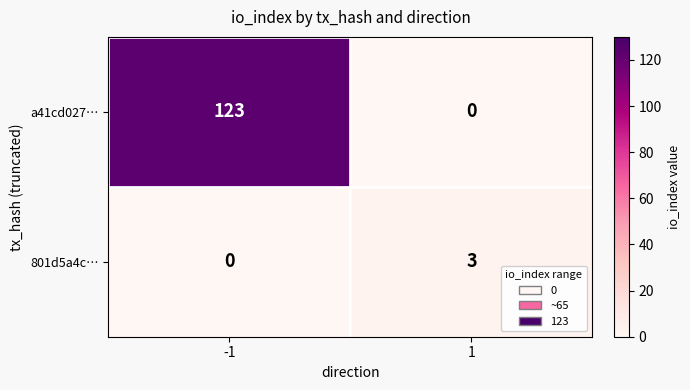

Which series has the largest total across all categories?

a41cd027…